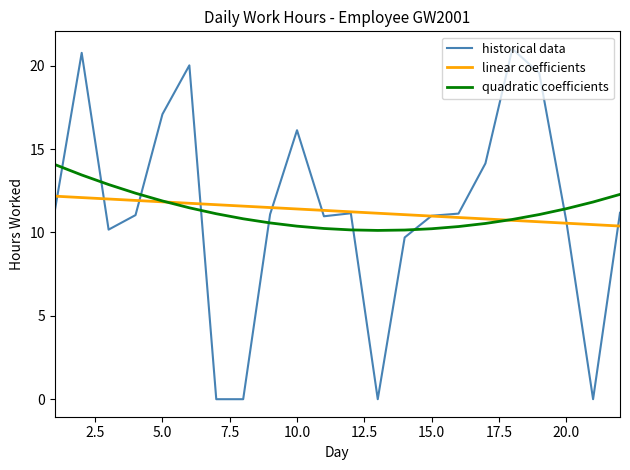

List the series in order of their peak value, lowest first.

linear coefficients, quadratic coefficients, historical data